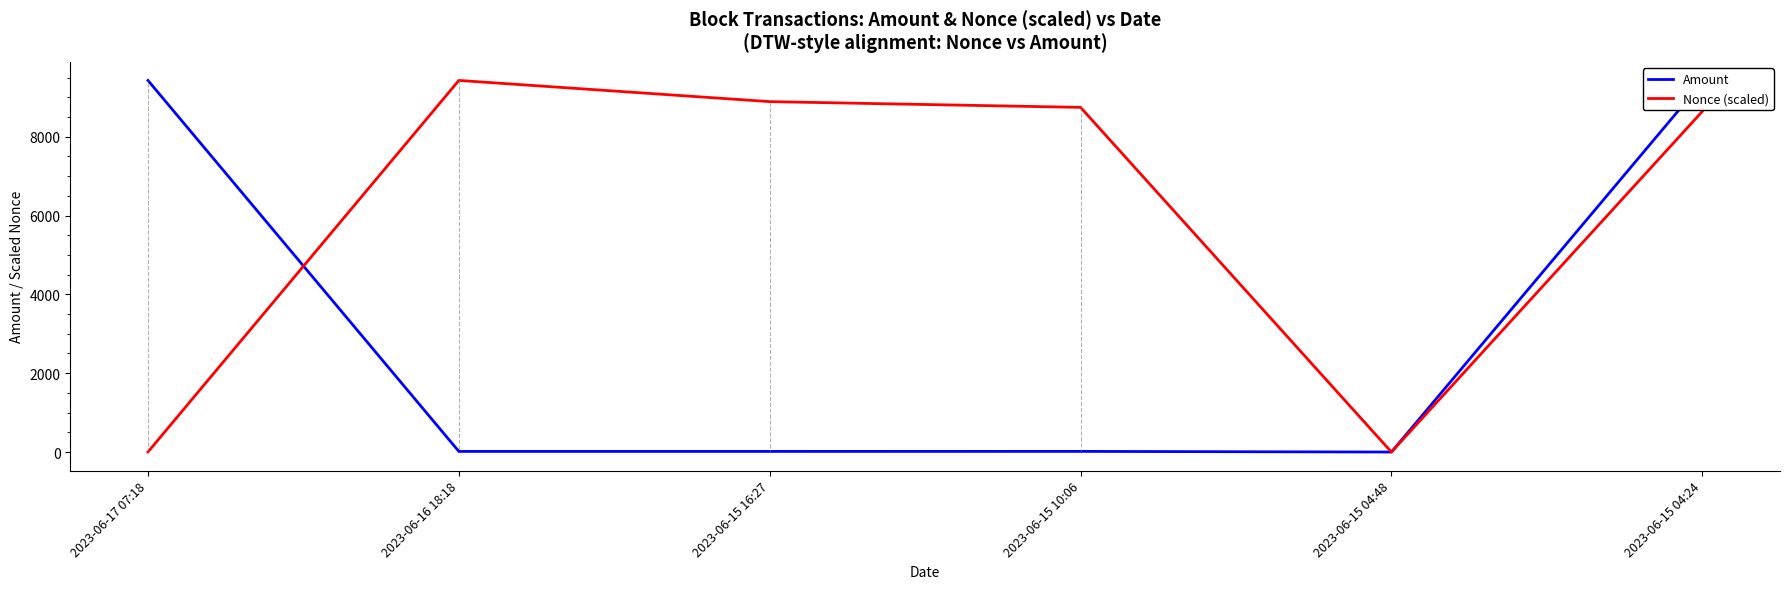

Is the value of Amount at 2023-06-16 18:18 greater than the value of Nonce (scaled) at 2023-06-15 04:24?

No